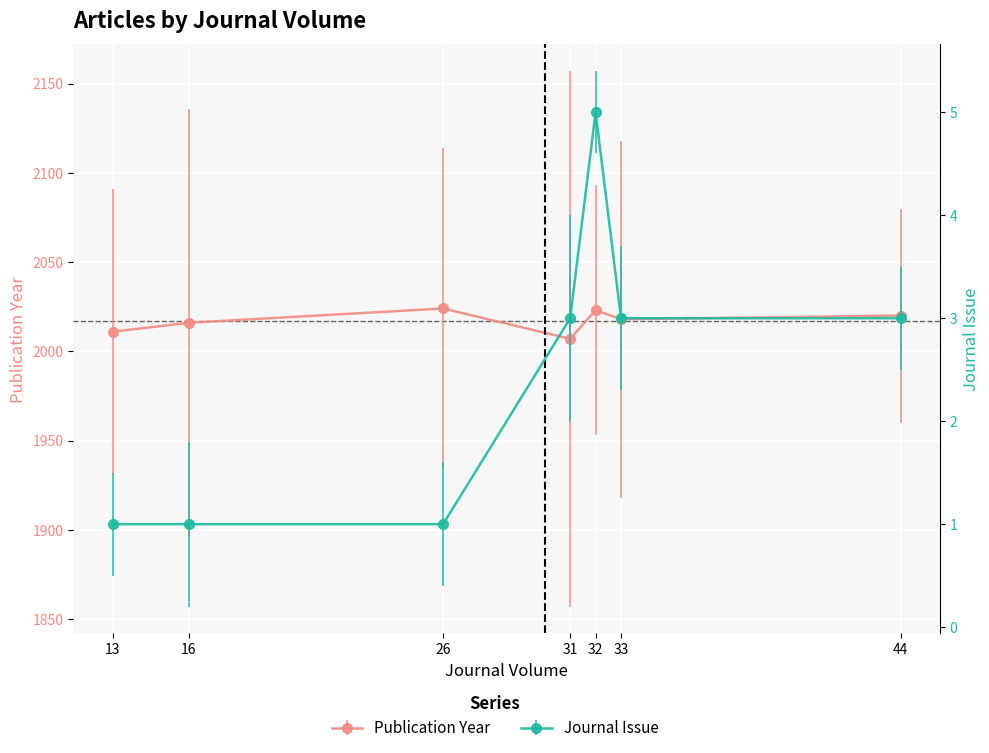

Which series has the largest total across all categories?

Publication Year